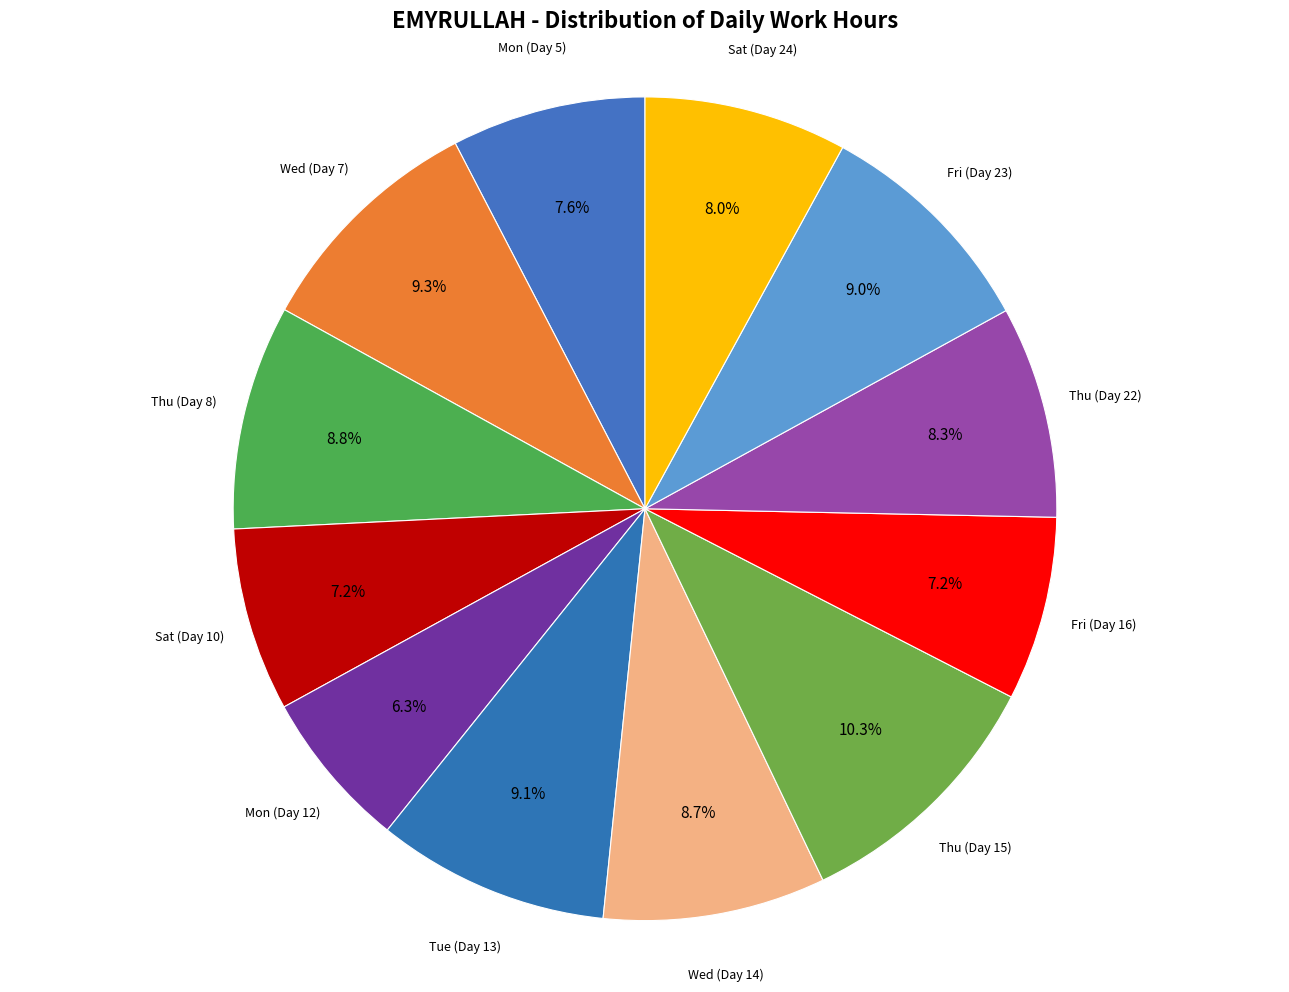

How many segments does this pie chart have?

12